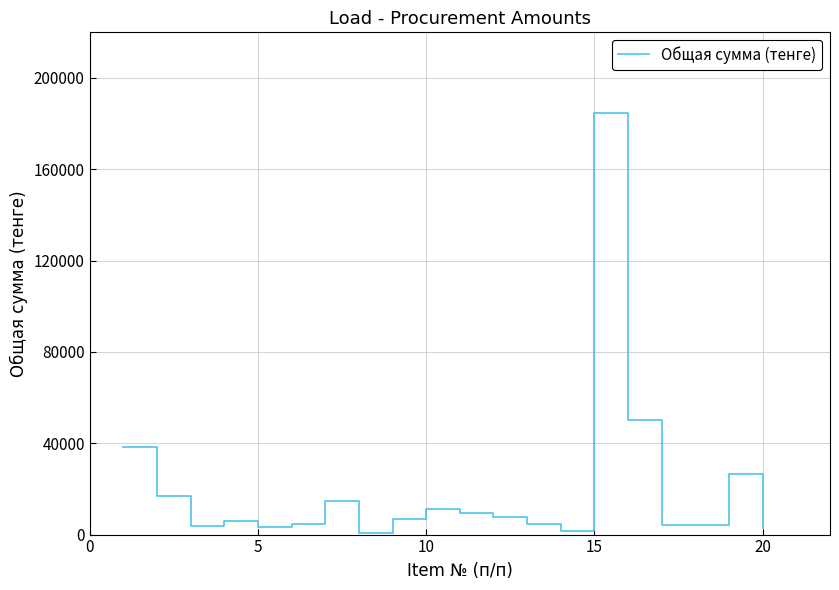

What is the maximum value shown in the chart?

184800